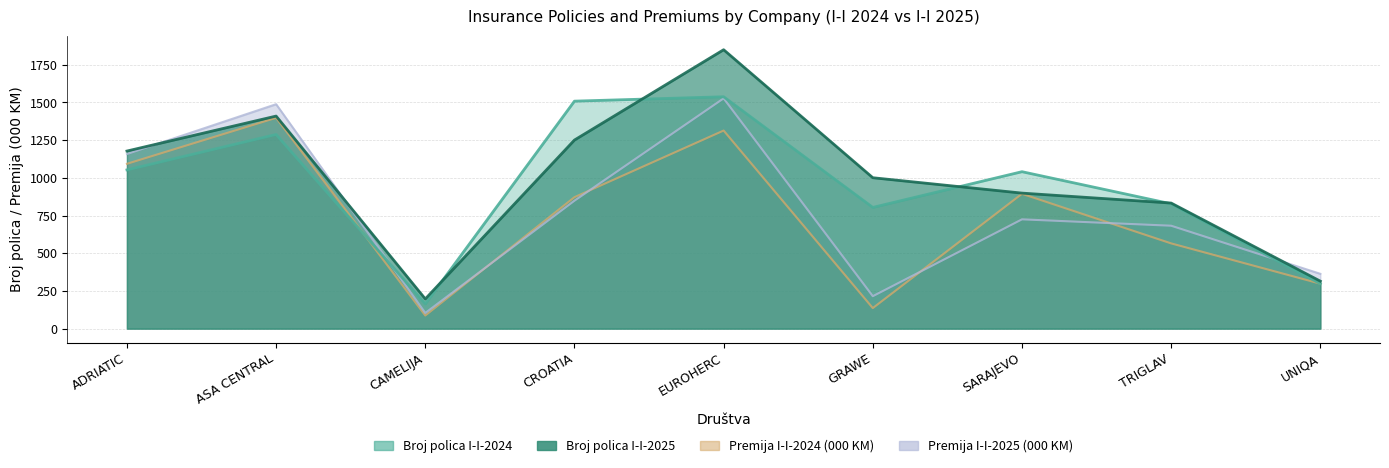

Where is the first local minimum for Premija I-I-2025?

CAMELIJA